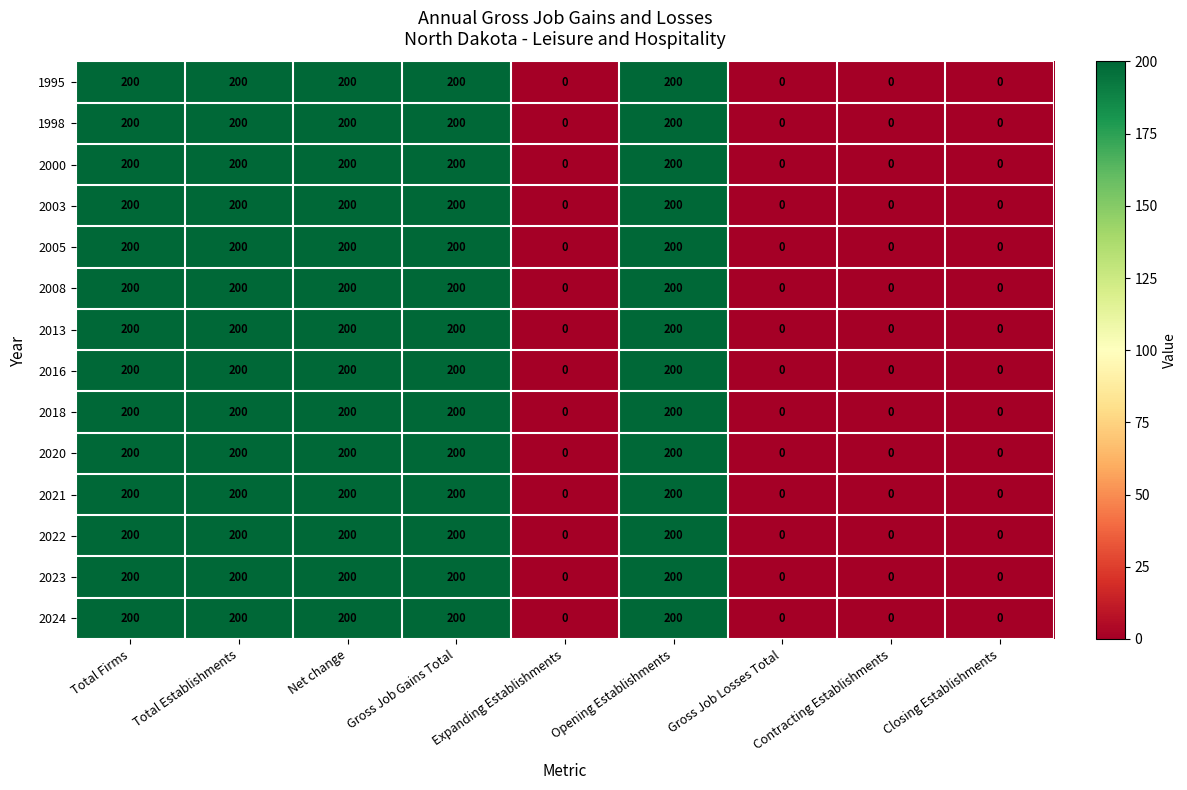

What is the average value of the 2005 series?

111